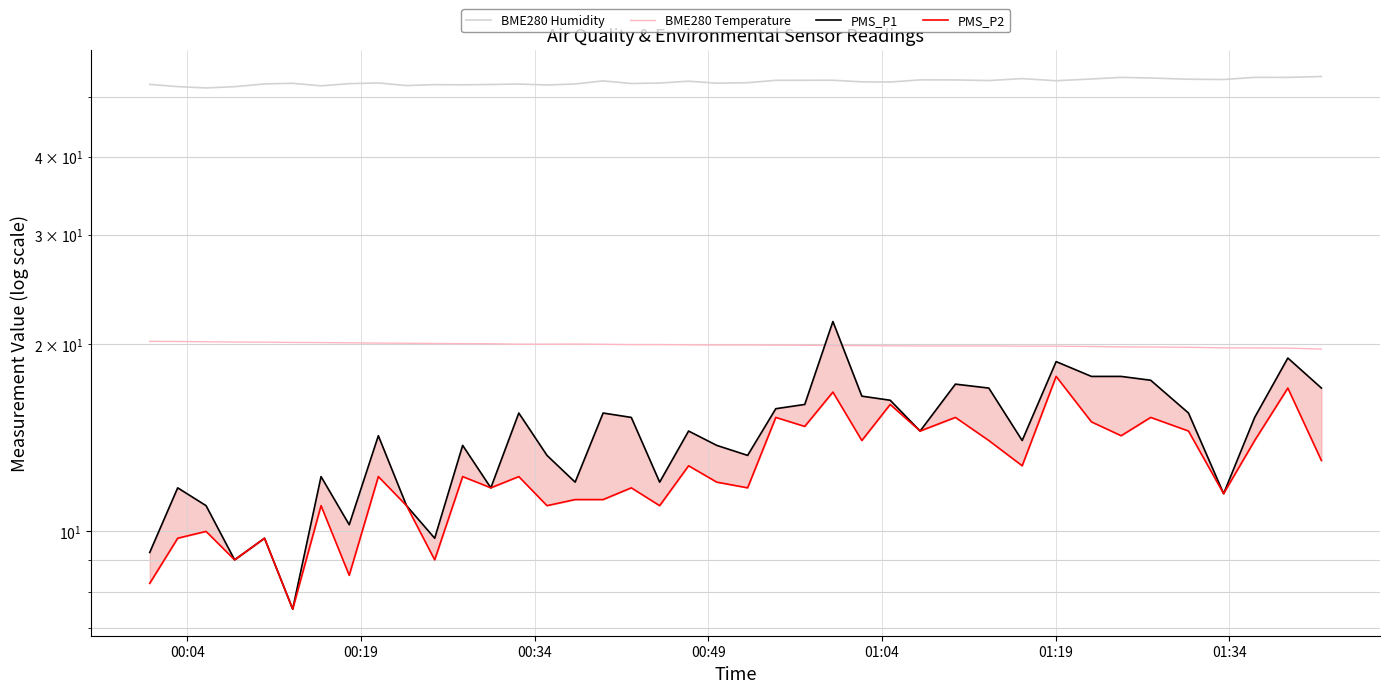

How many lines are shown in the chart?

4